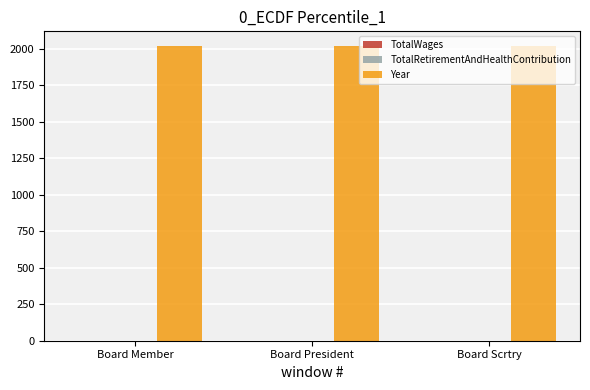

How many bars are there in total?

9